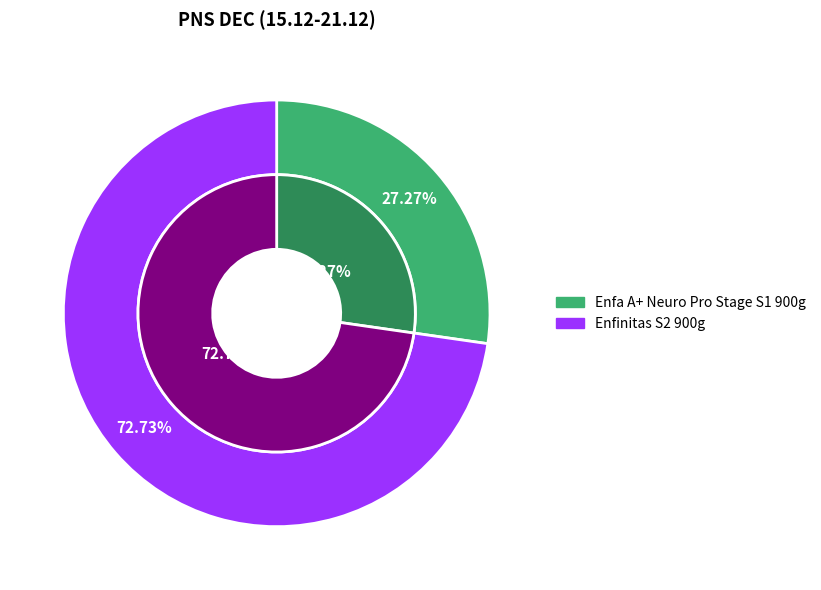

Which slice is the largest?

Enfinitas S2 900g